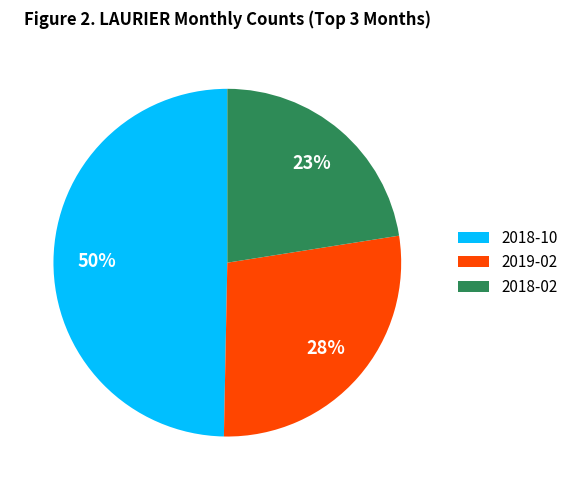

How many slices are in this pie chart?

3